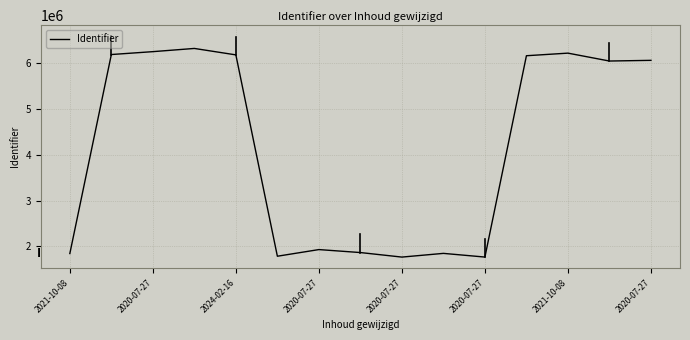

What is the maximum value shown in the chart?

6320414.4